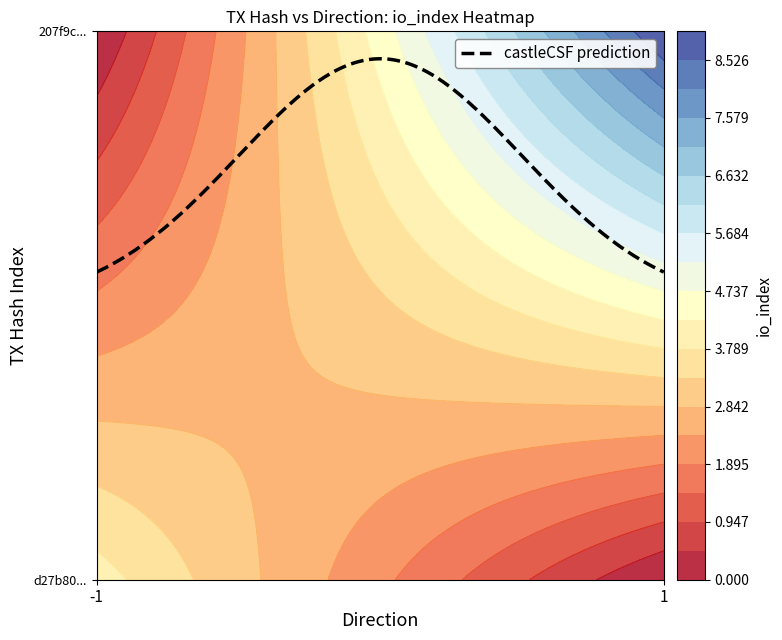

What is the maximum value shown in the chart?

9